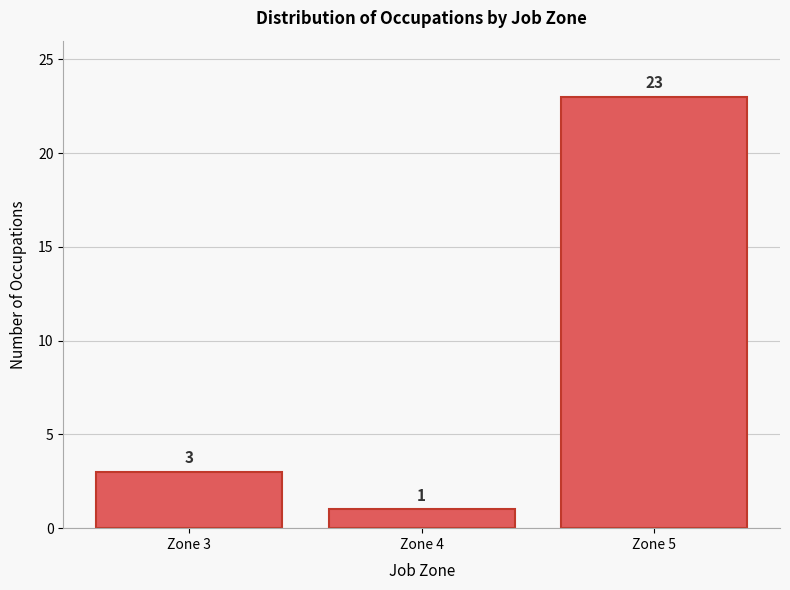

Reading left to right, transcribe all the data shown in this chart.

Zone 3=3	Zone 4=1	Zone 5=23